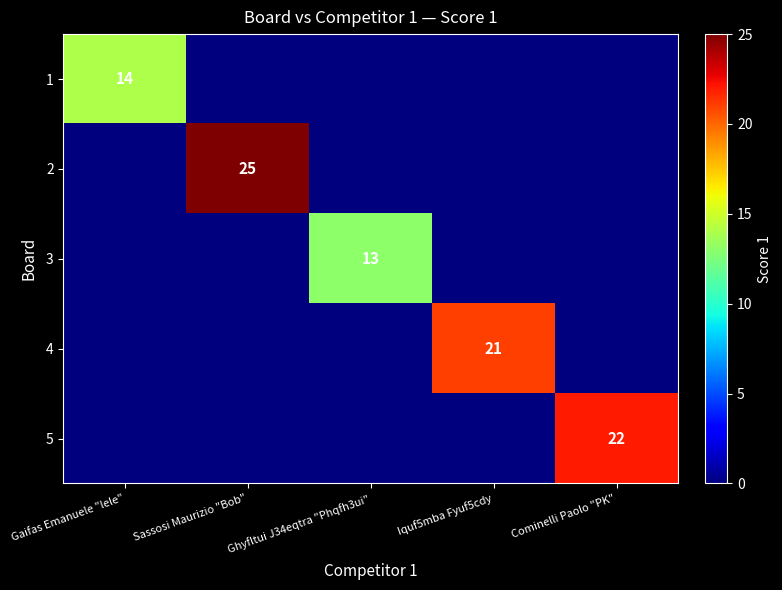

The value of 1 at Gaifas Emanuele "lele" is 14. True or false?

True